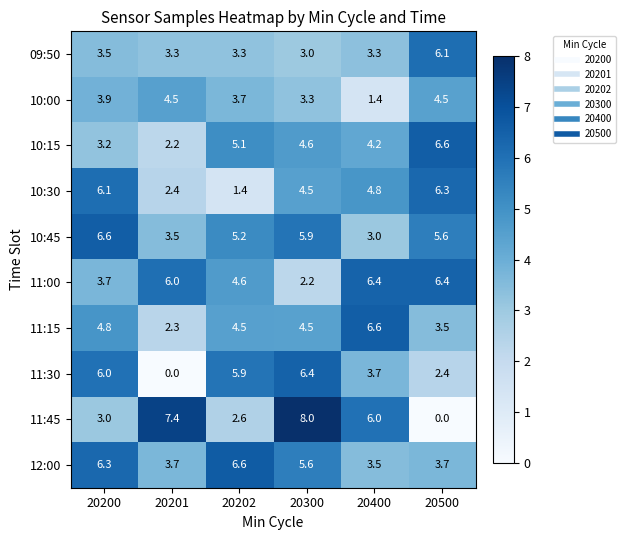

How many values in the 10:45 series are below 5?

2